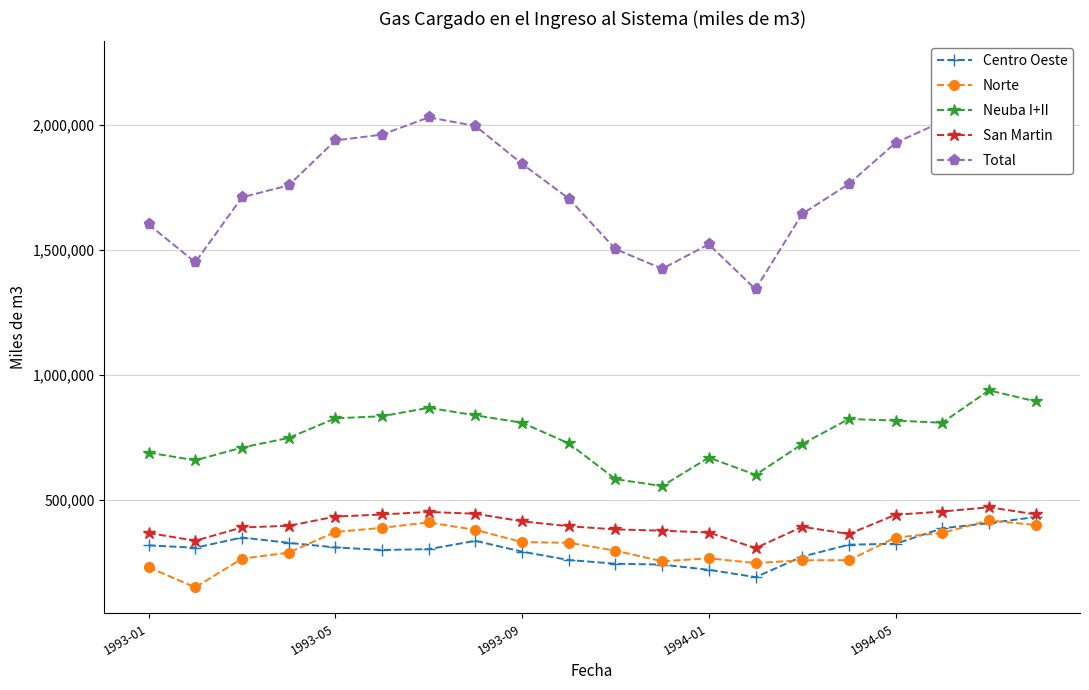

True or false: San Martin and Neuba I+II cross at least once.

False